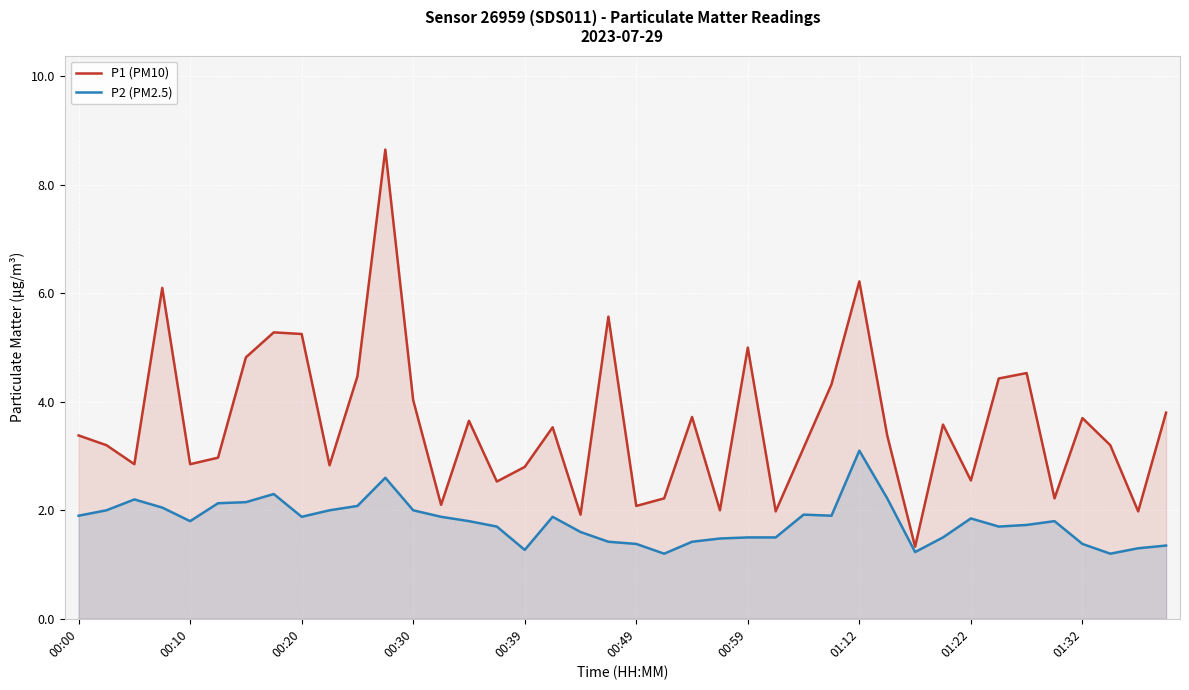

Reading left to right, extract all data points from this chart.

P1 (PM10): 3.4	3.2	2.9	6.1	2.9	3.0	4.8	5.3	5.2	2.8	4.5	8.7	4.0	2.1	3.6	2.5	2.8	3.5	1.9	5.6	2.1	2.2	3.7	2.0	5.0	2.0	3.1	4.3	6.2	3.4	1.3	3.6	2.5	4.4	4.5	2.2	3.7	3.2	2.0	3.8
P2 (PM2.5): 1.9	2.0	2.2	2.0	1.8	2.1	2.1	2.3	1.9	2.0	2.1	2.6	2.0	1.9	1.8	1.7	1.3	1.9	1.6	1.4	1.4	1.2	1.4	1.5	1.5	1.5	1.9	1.9	3.1	2.2	1.2	1.5	1.9	1.7	1.7	1.8	1.4	1.2	1.3	1.4